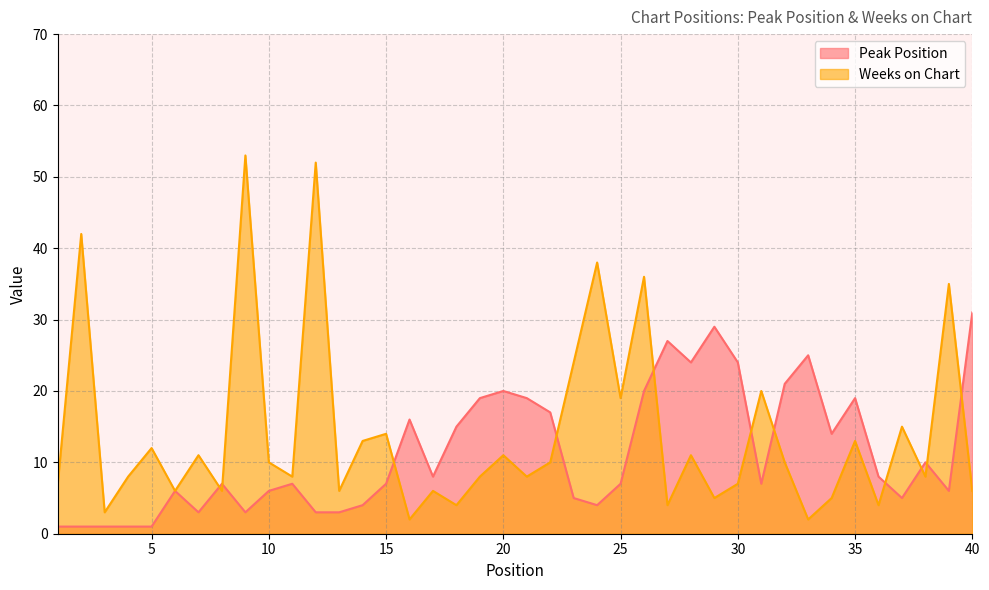

In Weeks on Chart, how many points are lower than both neighbors (excluding endpoints)?

14